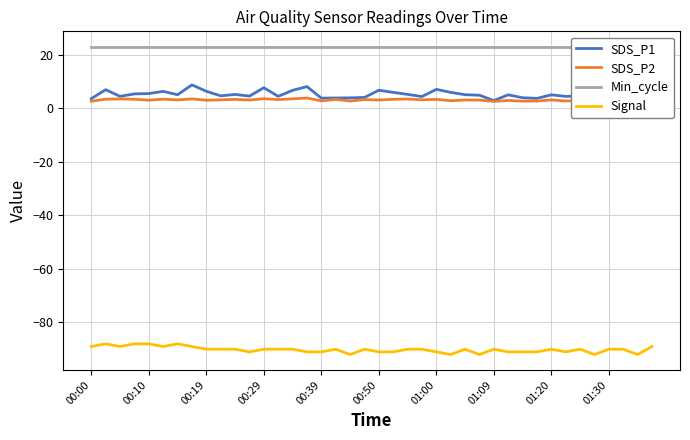

Is this an area chart (filled region under the line)?

No